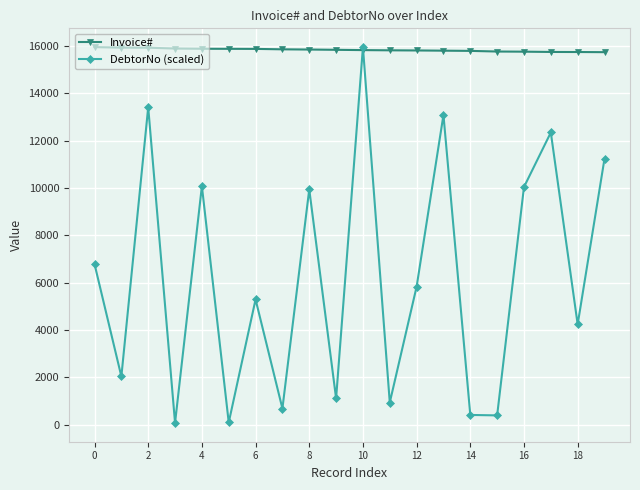

Which series has the widest spread of values?

DebtorNo (scaled)